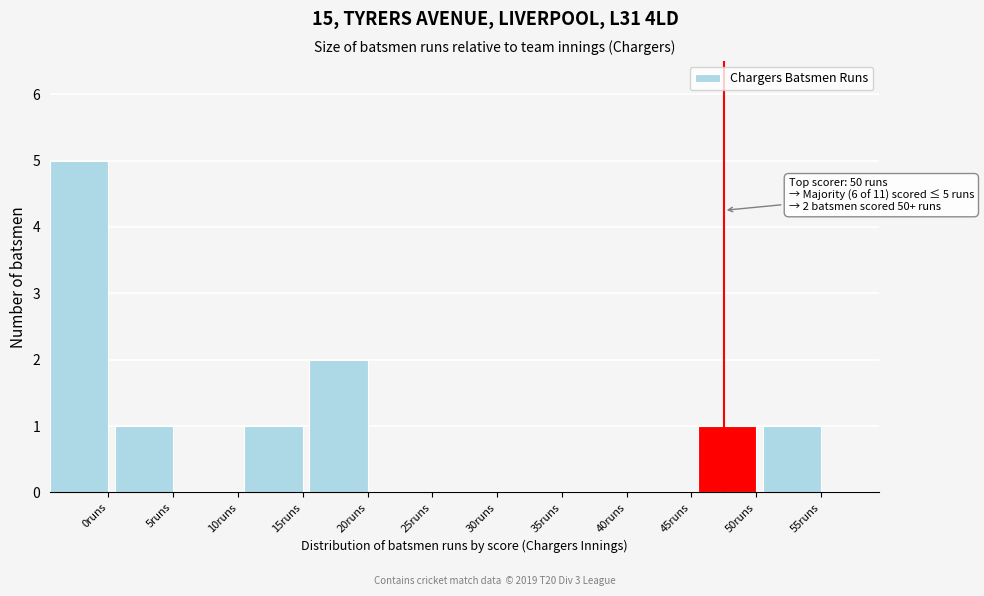

Reading left to right, what are all the values shown in this chart?

0runs=5	5runs=1	10runs=0	15runs=1	20runs=2	25runs=0	30runs=0	35runs=0	40runs=0	45runs=0	50runs=1	55runs=1